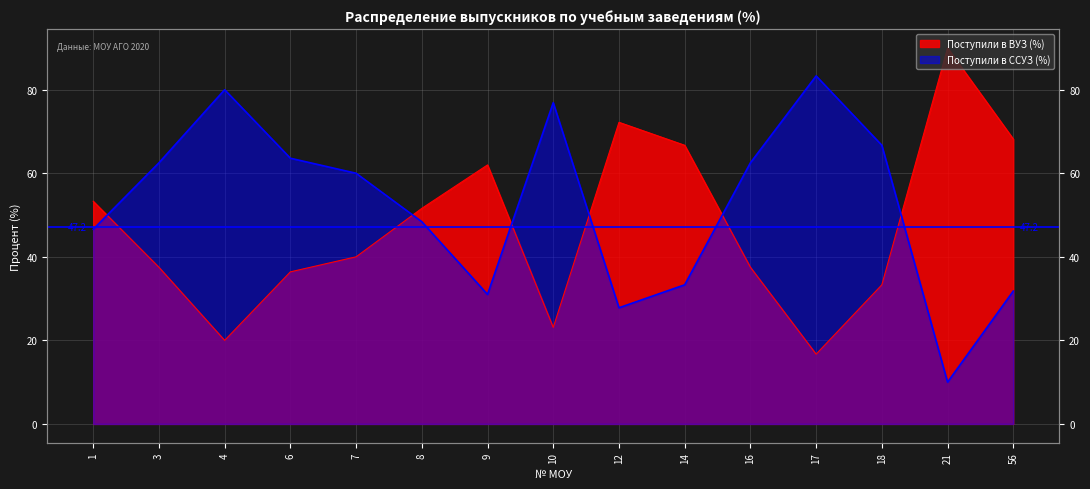

What is the value of the Поступили в ССУЗ (%) point at the 7th from the left?

31.0